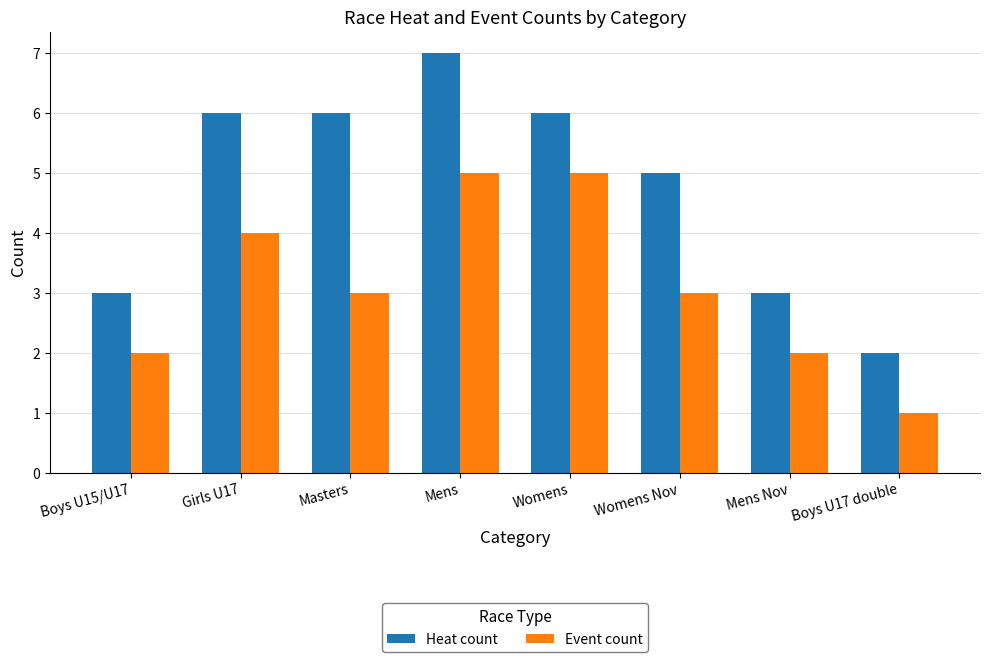

Reading right to left, what are all the values shown in this chart?

Heat count: 2	3	5	6	7	6	6	3
Event count: 1	2	3	5	5	3	4	2